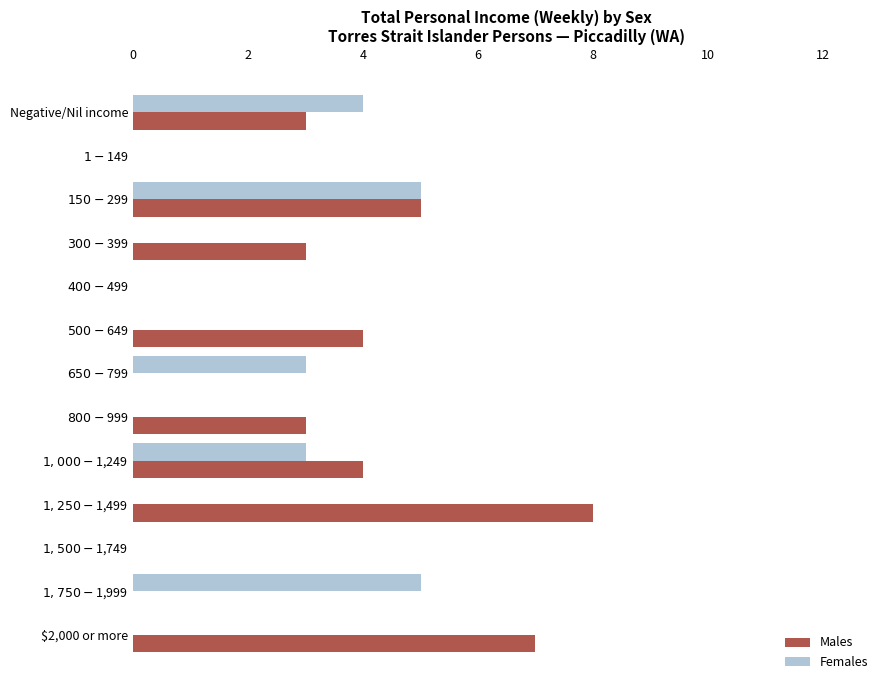

What is the greatest value displayed?

8